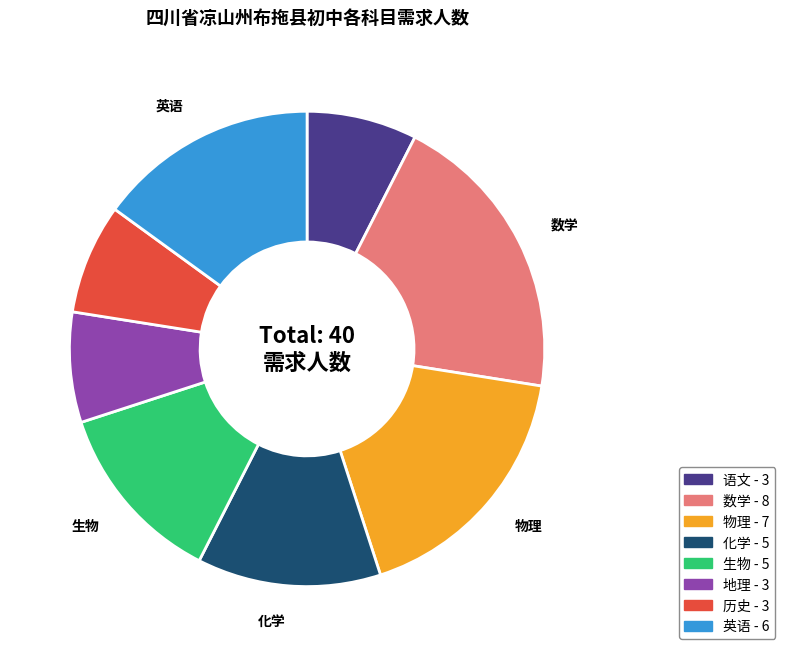

Is it true that 化学 - 5 is 26% of the pie?

False